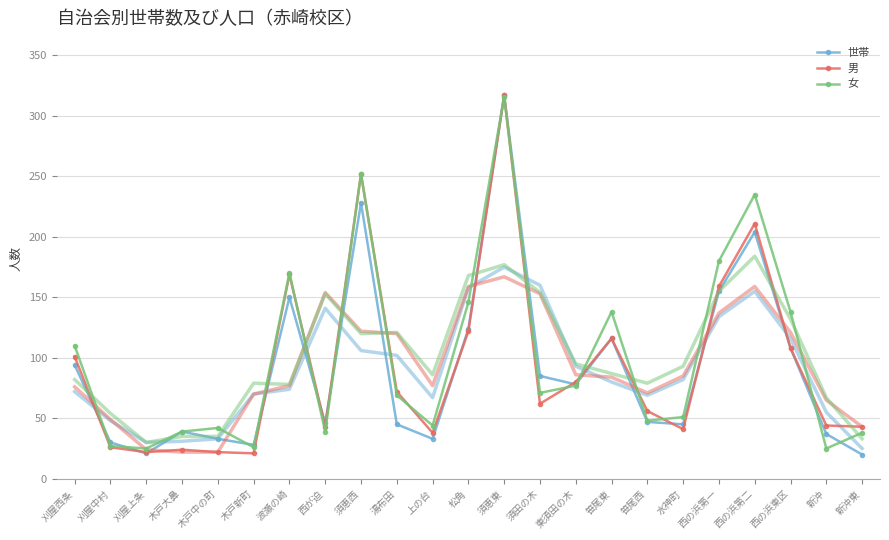

The value of 男 at 須恵東 is 481. True or false?

False